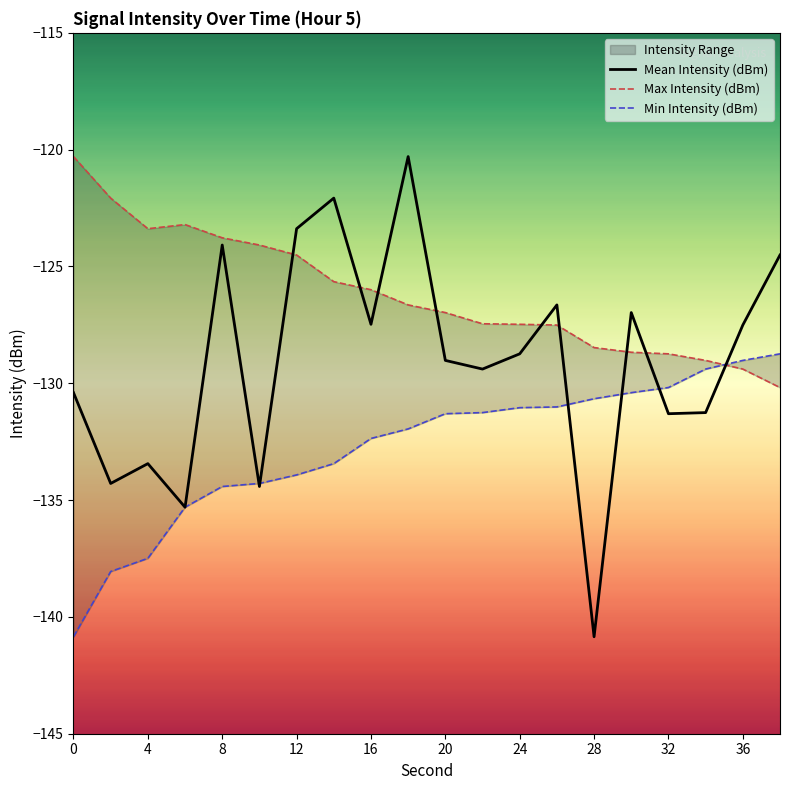

What are all the series names shown in the legend?

Mean Intensity (dBm), Max Intensity (dBm), Min Intensity (dBm)